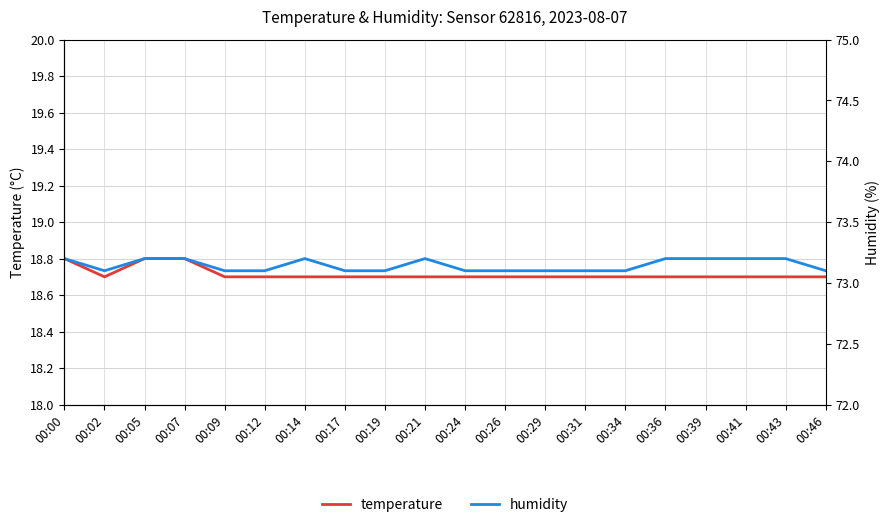

Reading right to left, list all the values displayed in this chart.

temperature: 18.7	18.7	18.7	18.7	18.7	18.7	18.7	18.7	18.7	18.7	18.7	18.7	18.7	18.7	18.7	18.7	18.8	18.8	18.7	18.8
humidity: 18.7	18.8	18.8	18.8	18.8	18.7	18.7	18.7	18.7	18.7	18.8	18.7	18.7	18.8	18.7	18.7	18.8	18.8	18.7	18.8